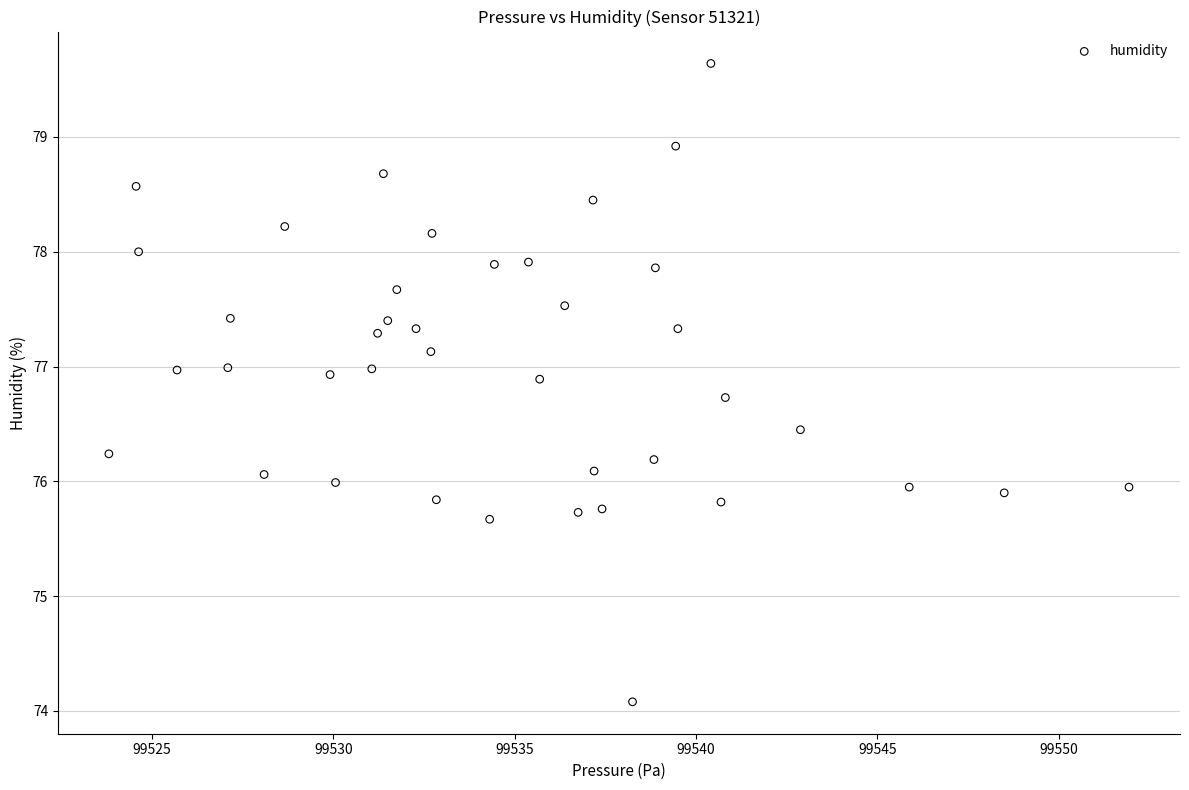

What is the range of Y values (max minus min)?

5.6